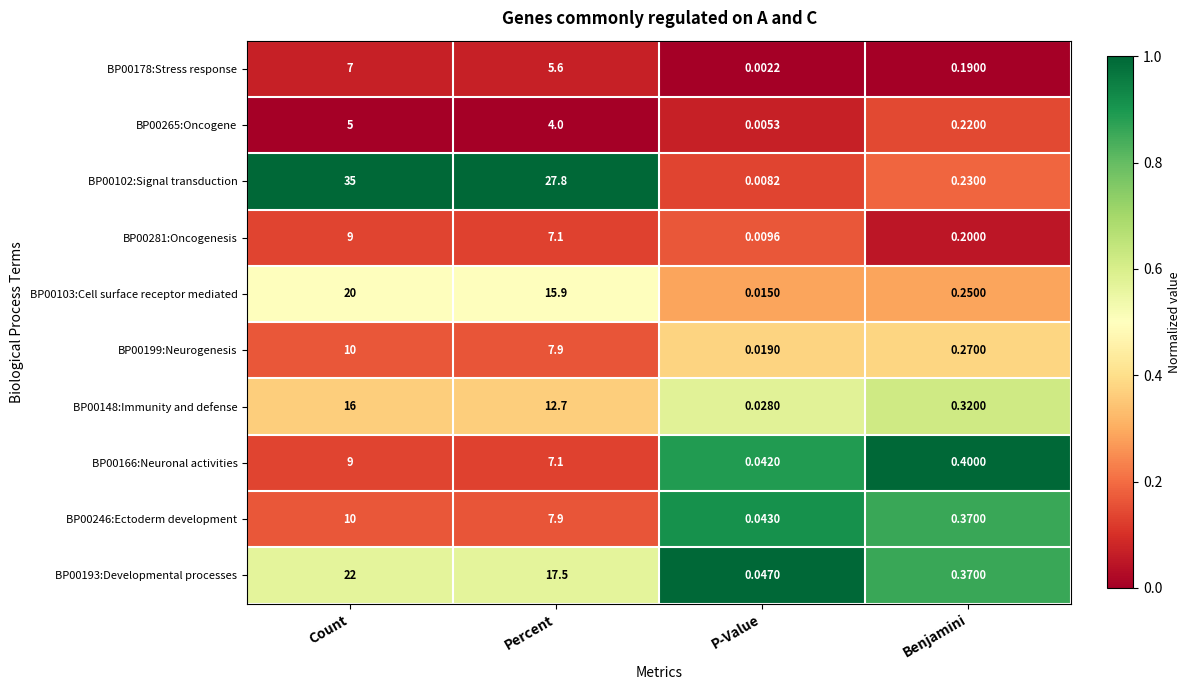

Is the value of BP00265:Oncogene at P-Value greater than the value of BP00246:Ectoderm development at P-Value?

No